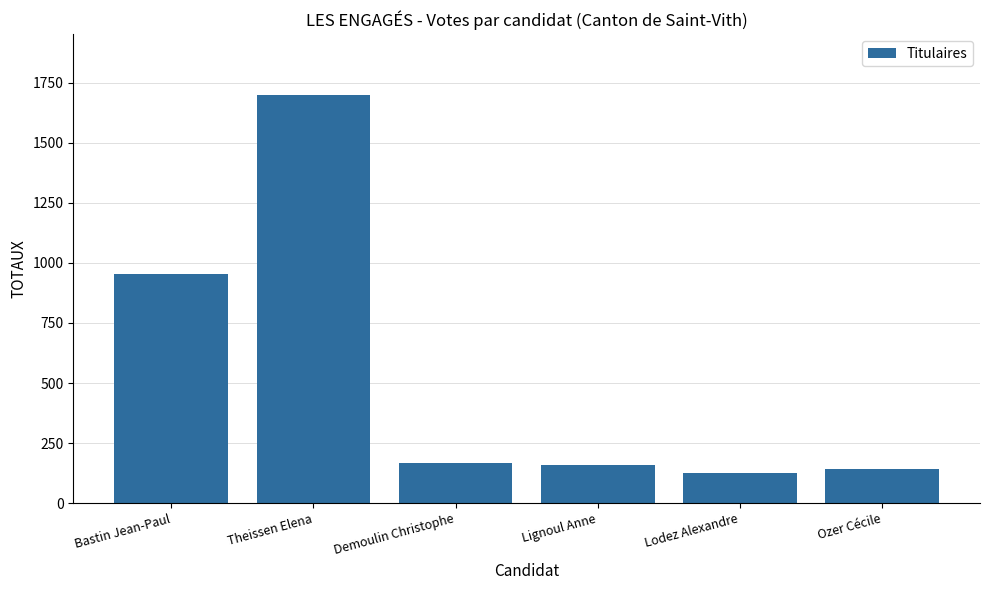

What is the difference between the maximum and minimum values?

1572